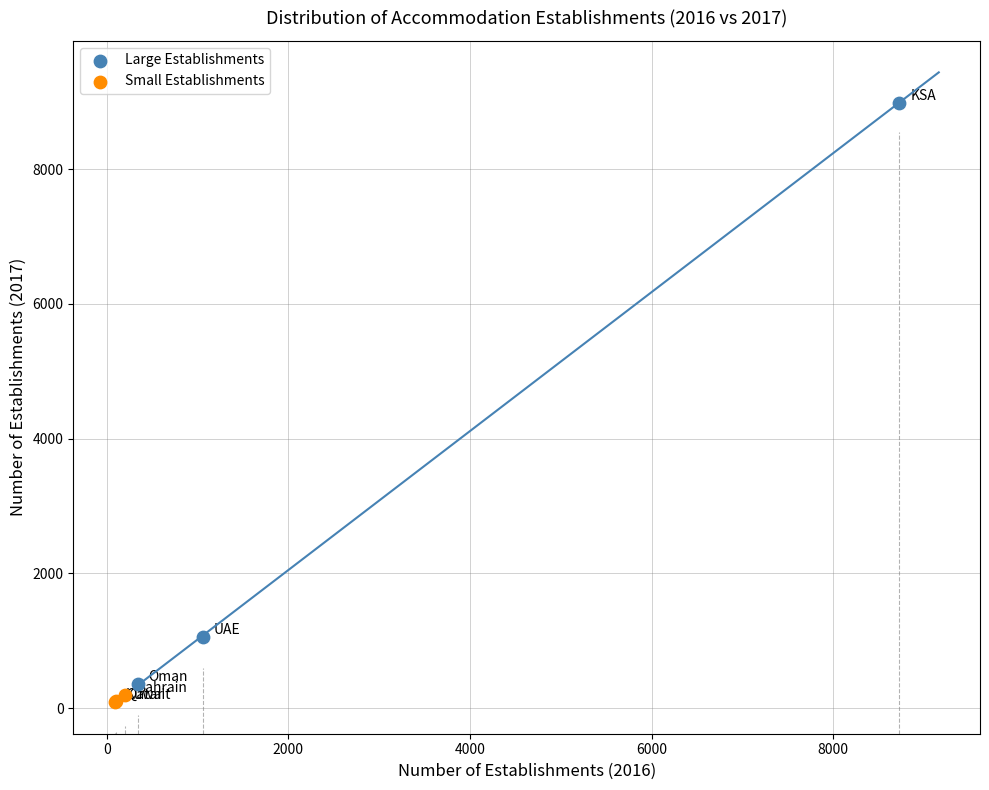

Which series has the largest Y range (max minus min)?

Large Establishments